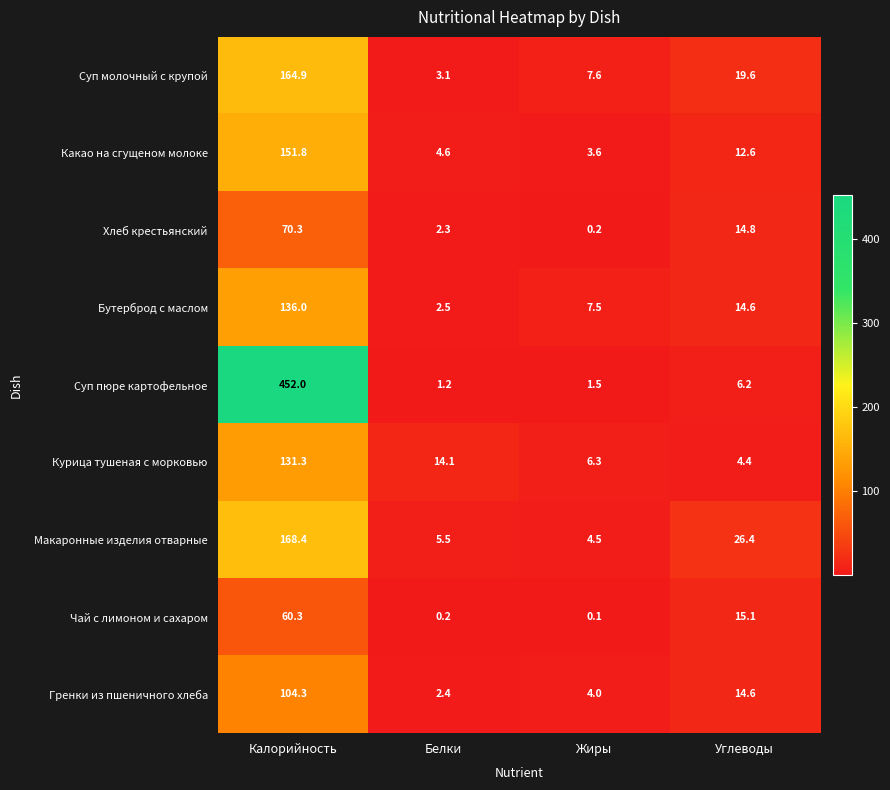

At which label is Суп молочный с крупой closest to 84?

Углеводы